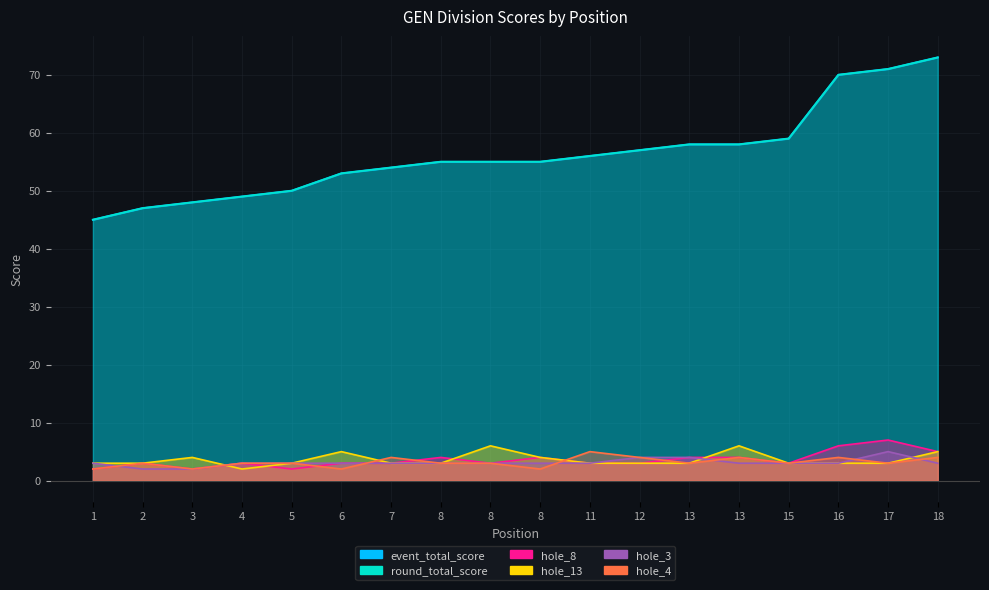

True or false: round_total_score has more than 2 points higher than both neighbors.

False